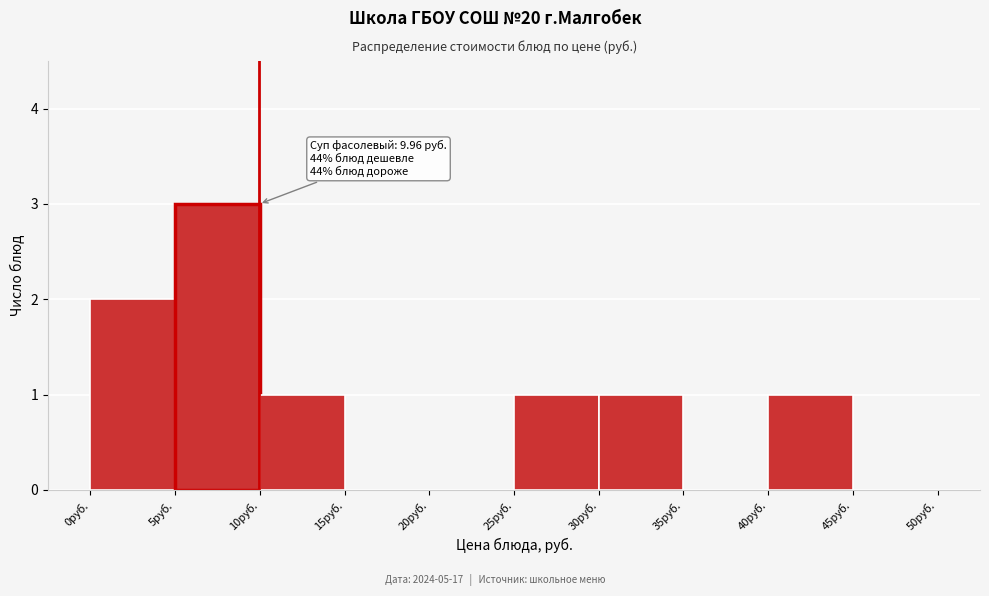

Over which range of the x-axis is the bar tallest?

5 to 10